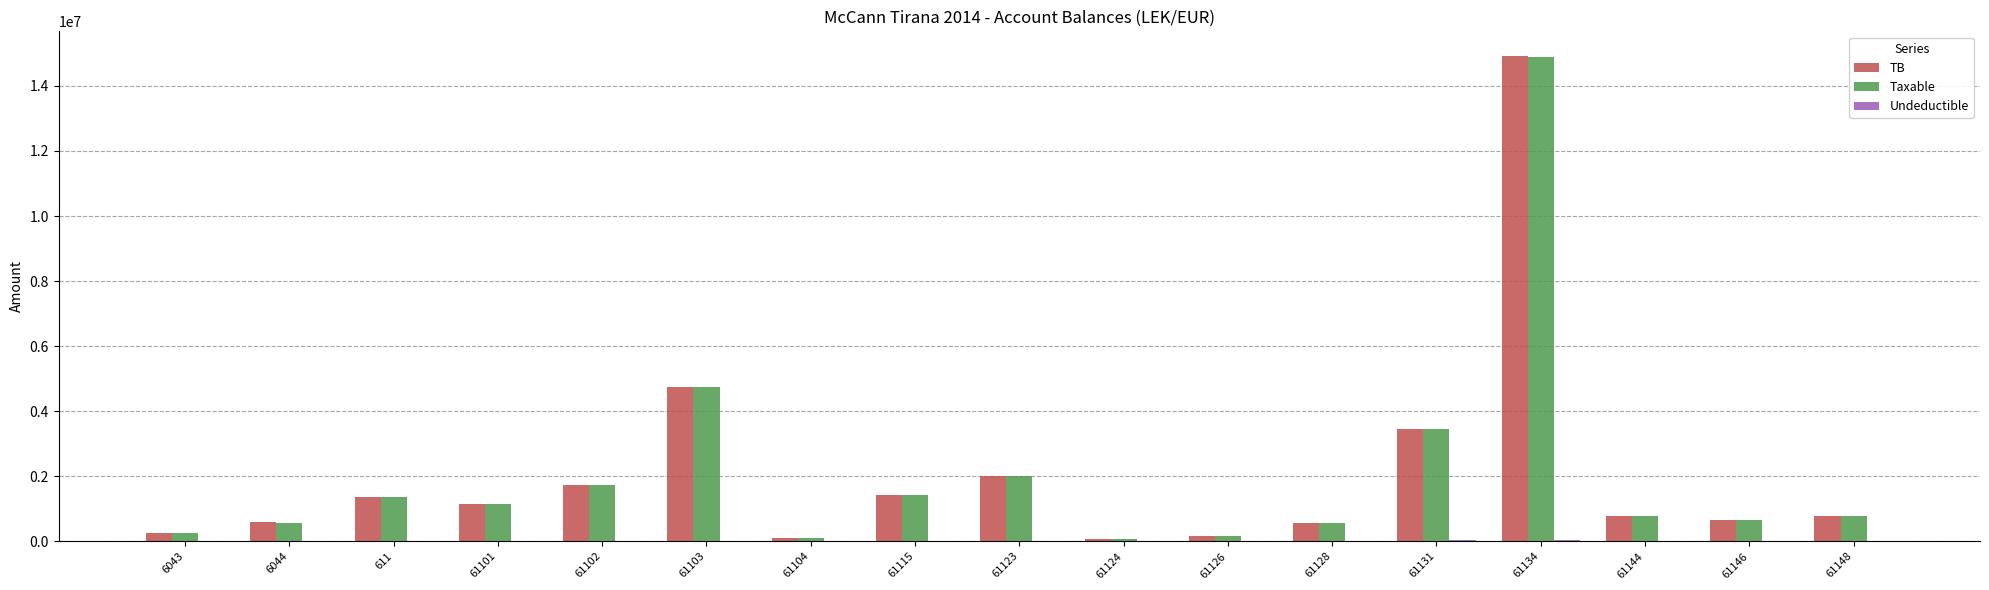

What is the total value across all series at 61102?

3470303.0